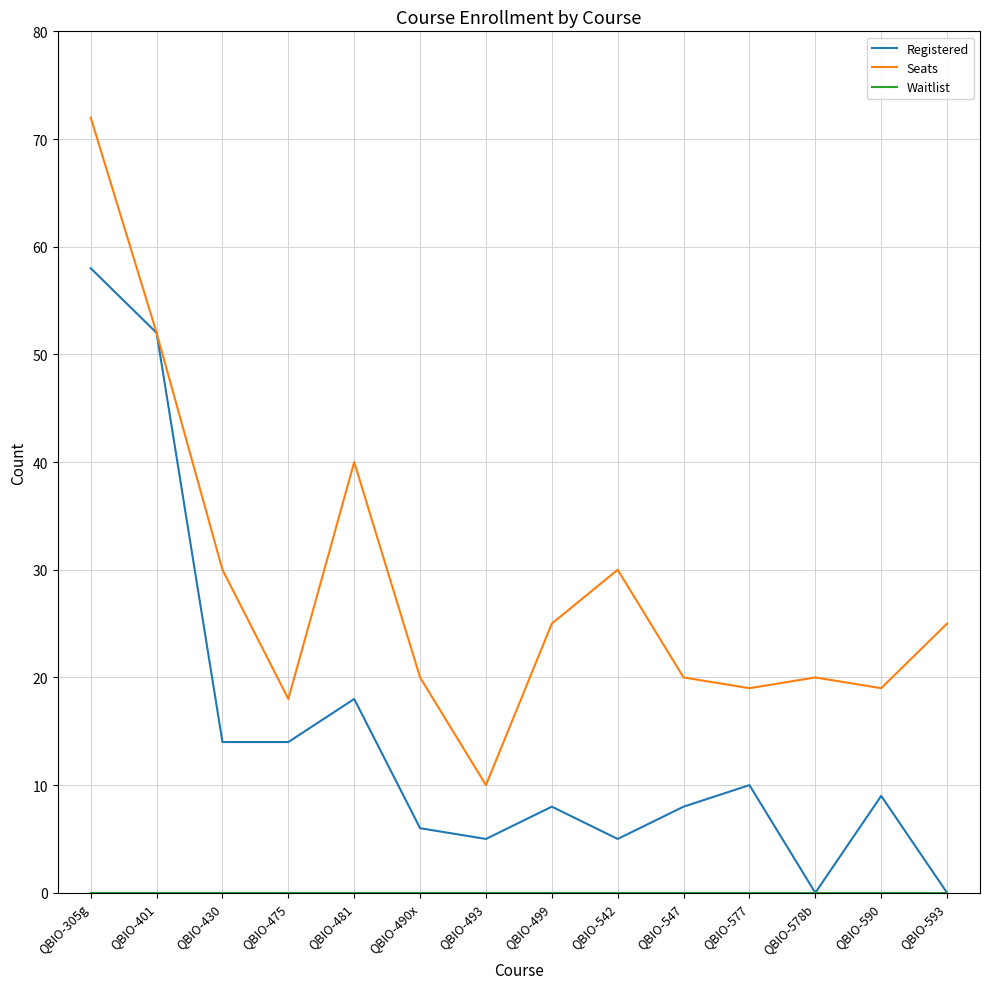

At how many categories does at least one series exceed 54?

1